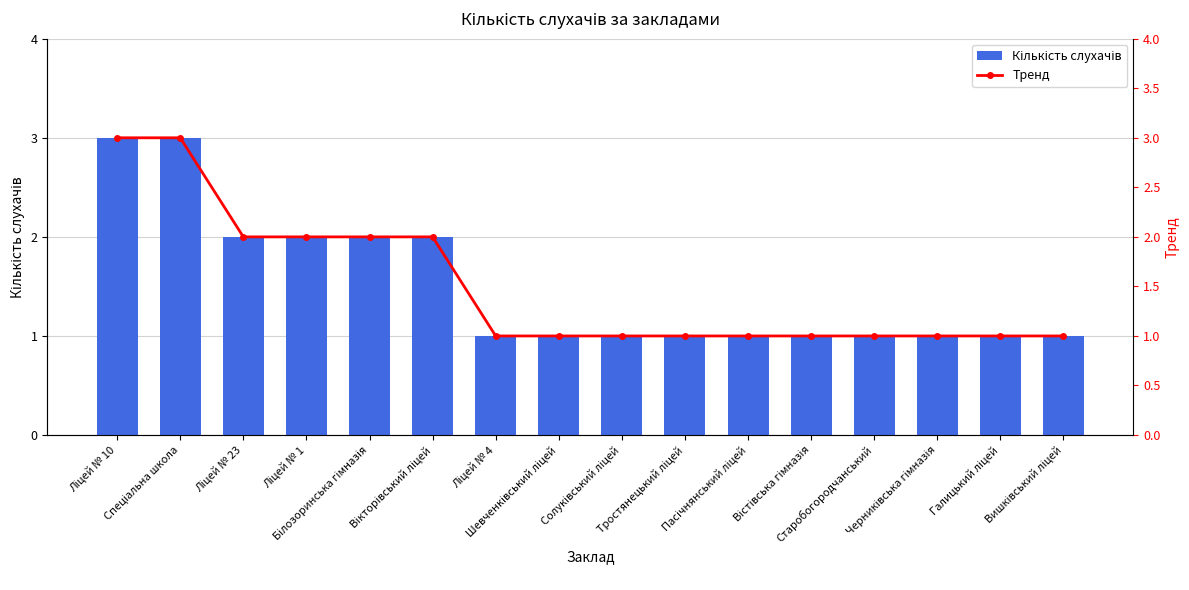

True or false: Тренд has a value of 1 at Шевченківський ліцей.

True